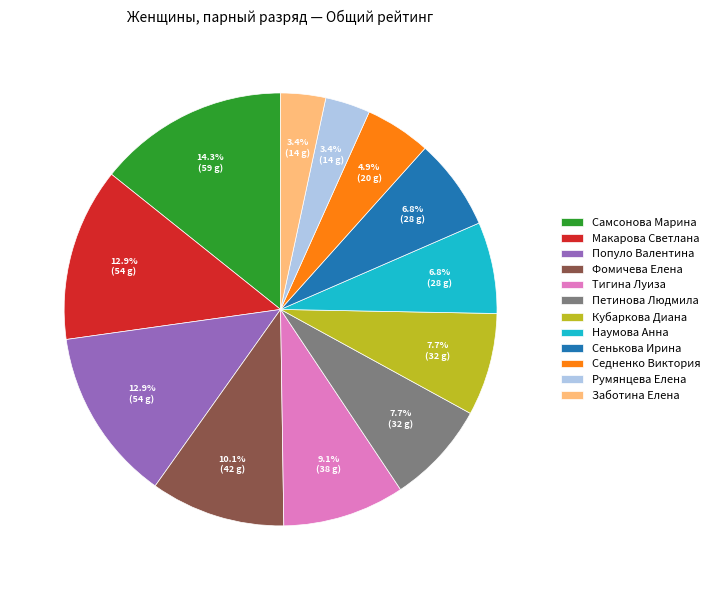

To the nearest percent, what is the difference between the Тигина Луиза and Популо Валентина slice percentages?

4%